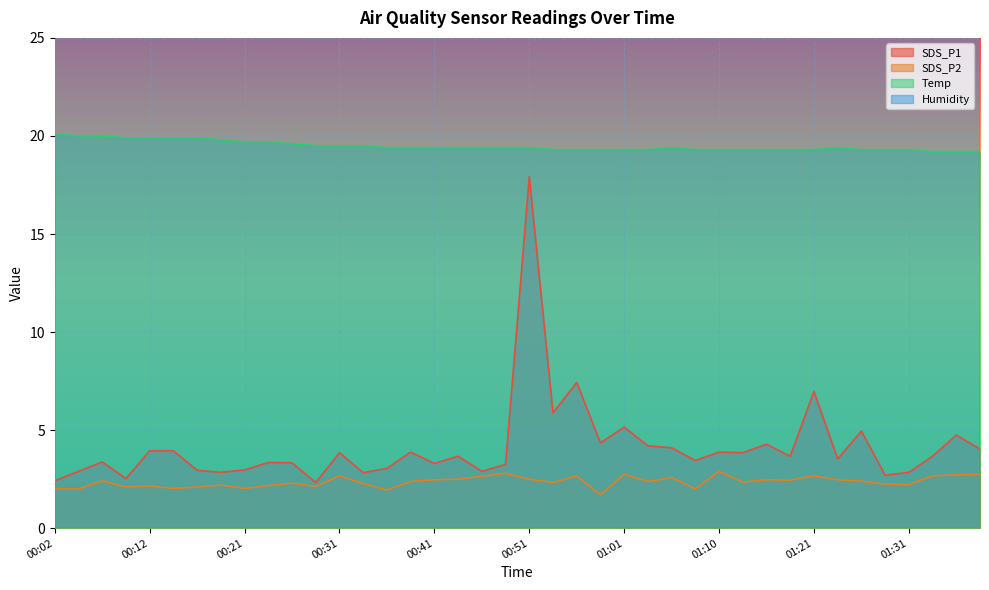

Is it true that Humidity equals 58.1 at 00:21?

True